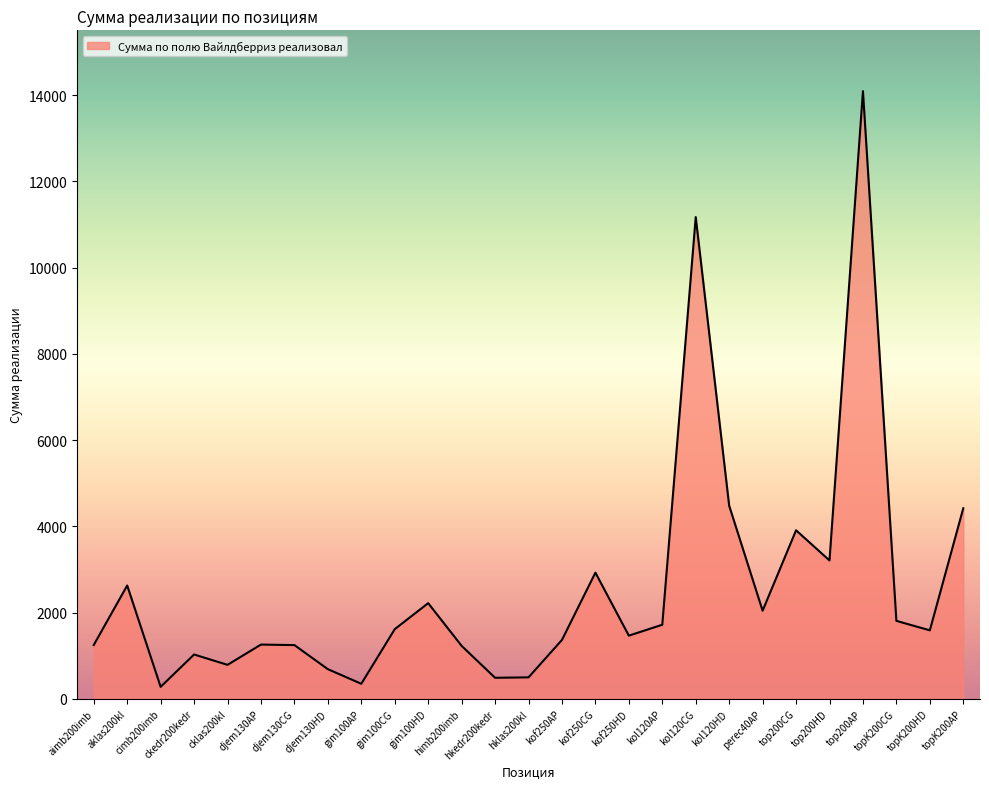

What is the minimum value shown in the chart?

280.0